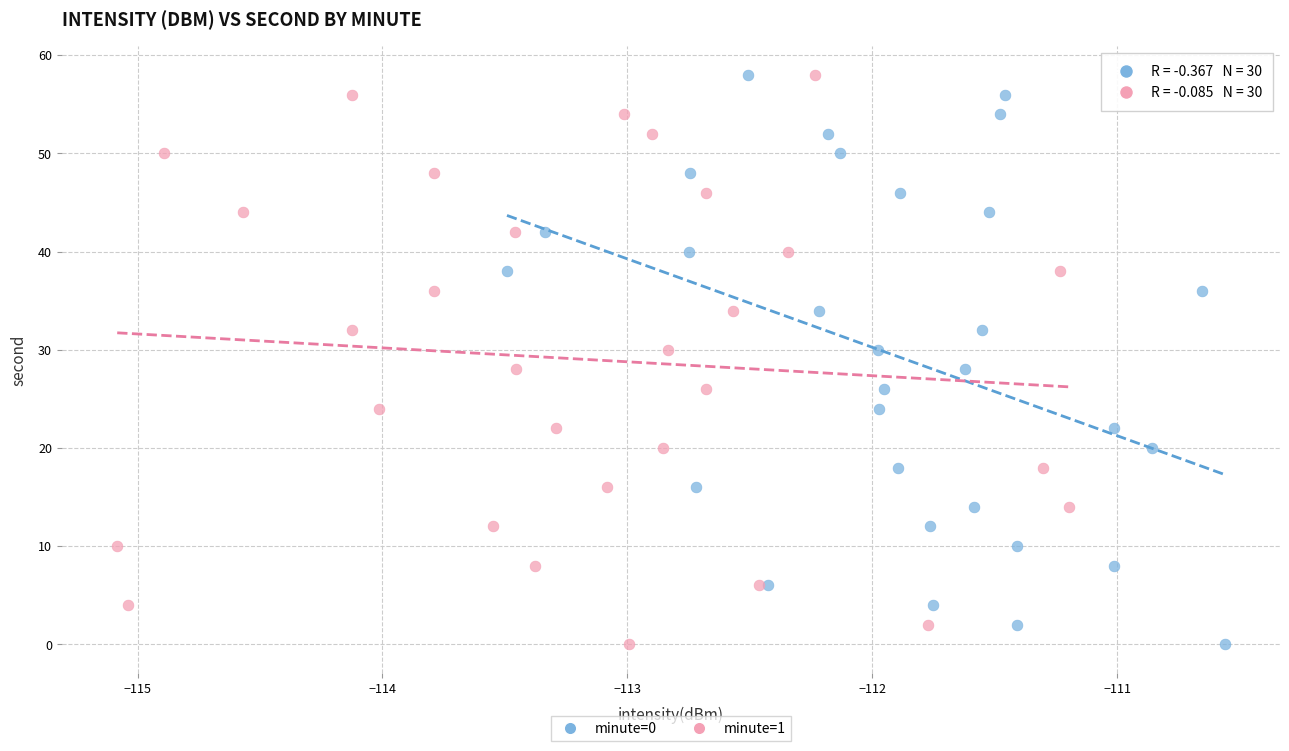

What are all the series names shown in the legend?

minute=0, minute=1